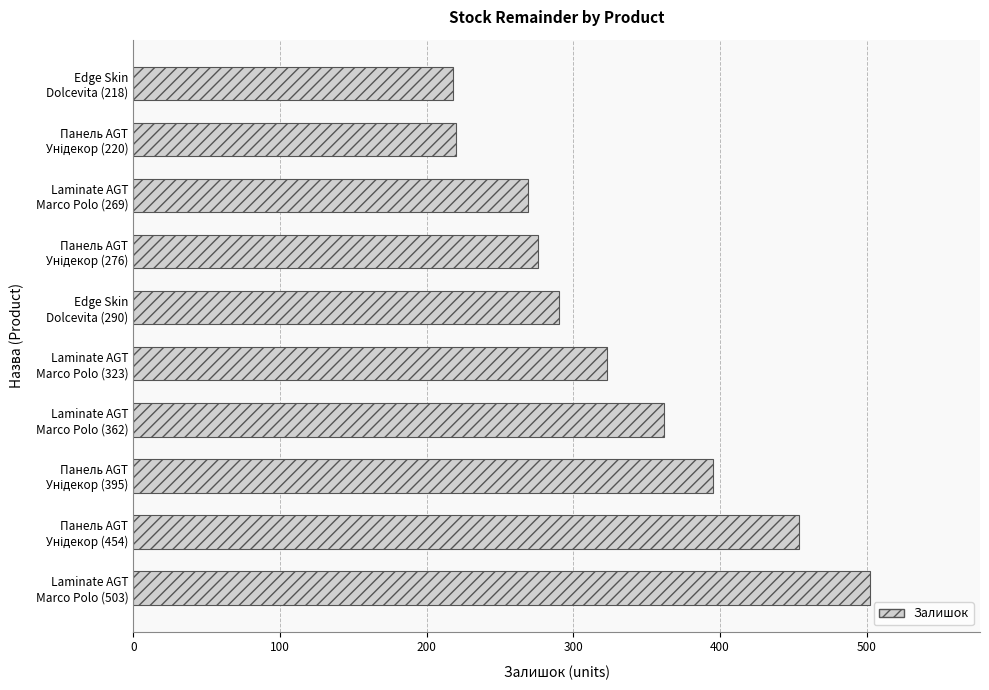

What is the sum of all values?

3309